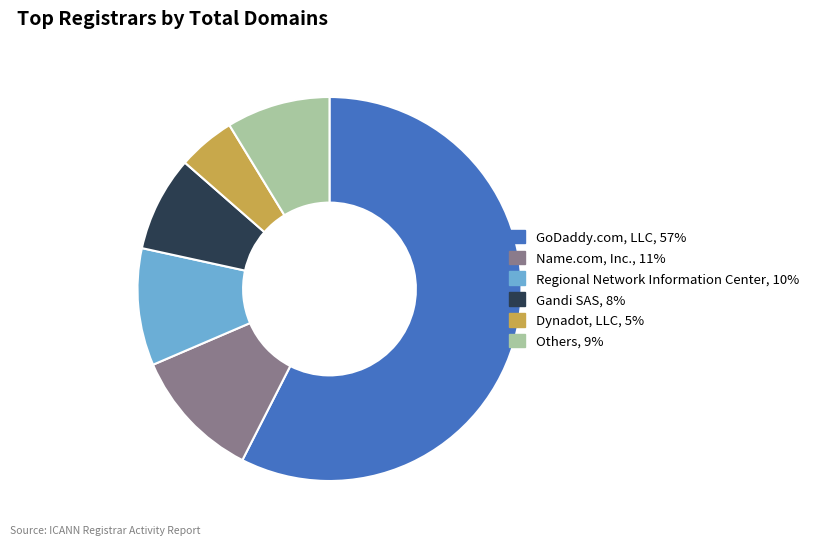

Is there any slice that represents more than half of the pie?

Yes